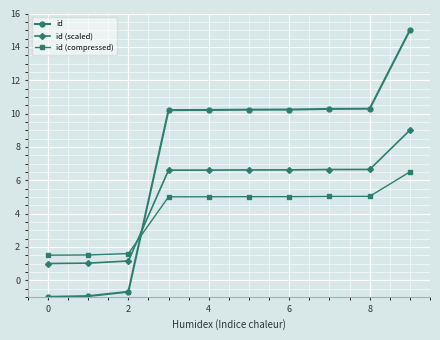

Count the number of categories in the chart.

10